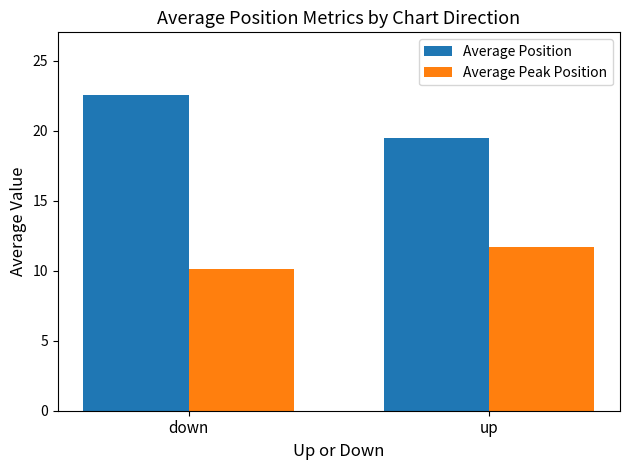

What is the maximum value for Average Position?

22.5